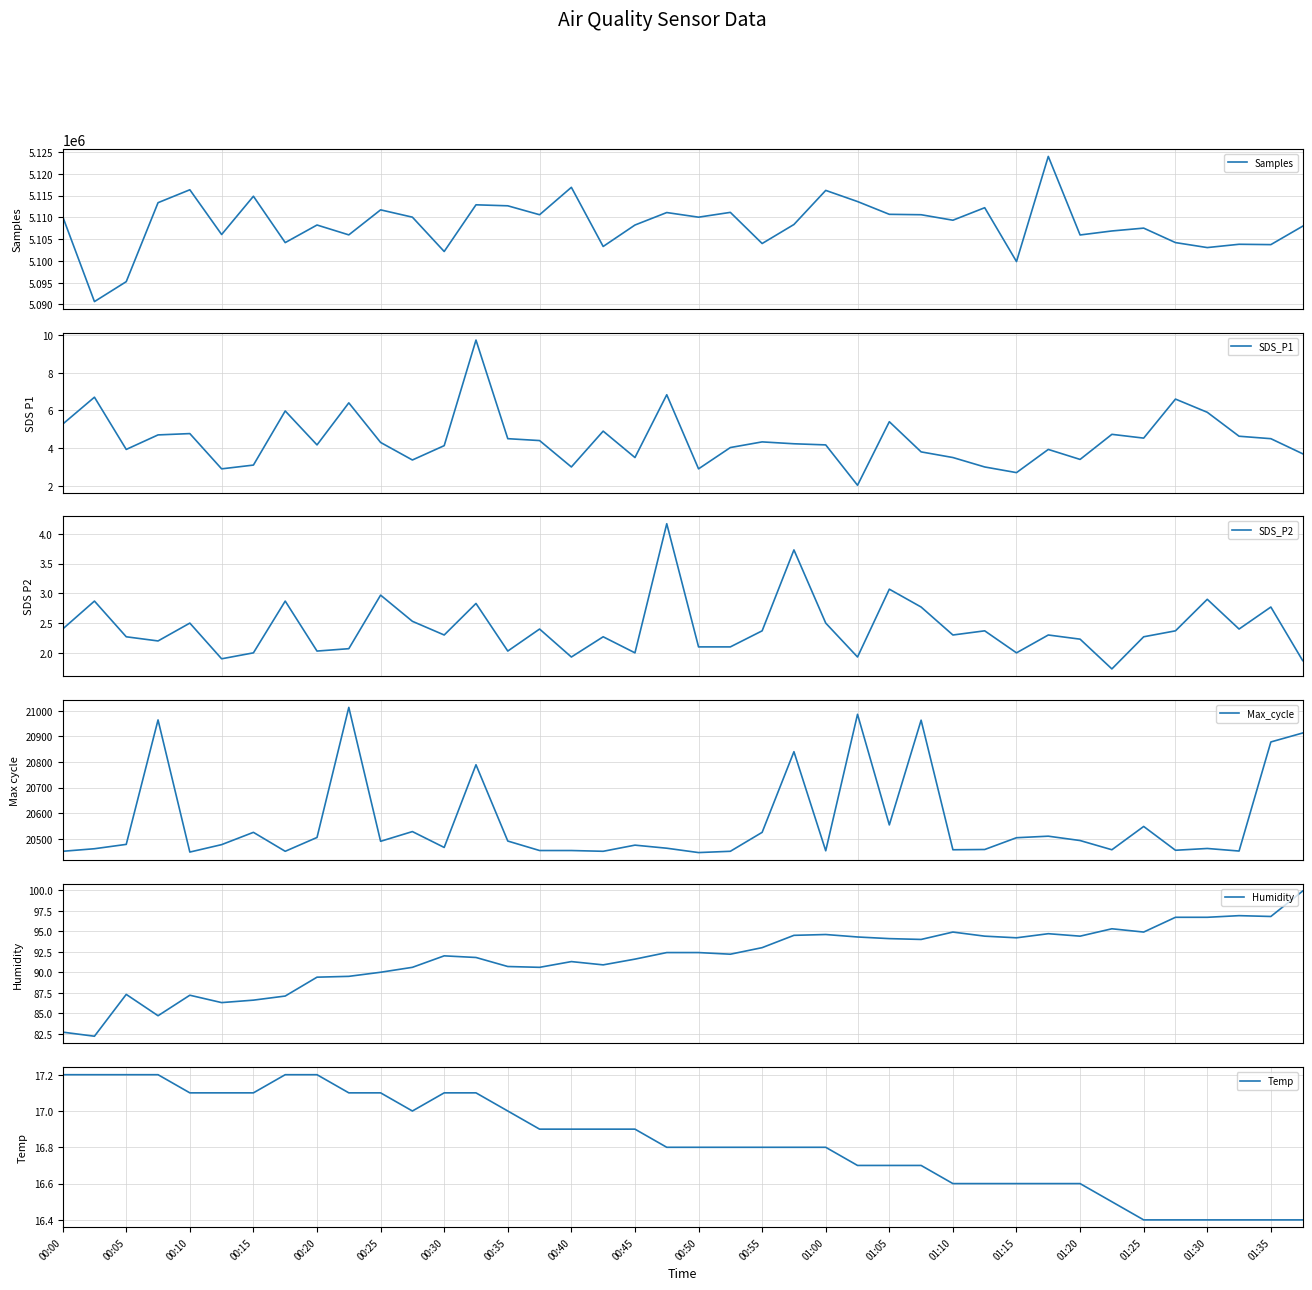

Which series has the largest range (max minus min)?

Samples